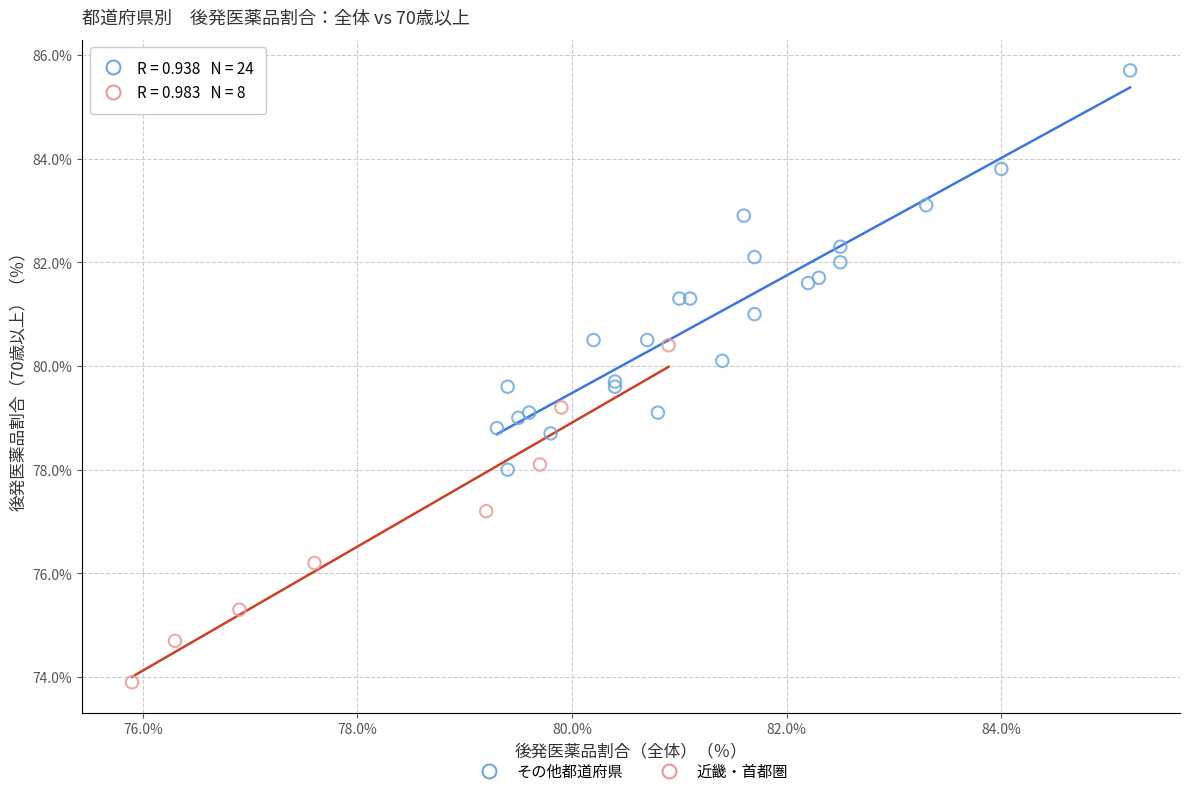

Which series has the largest Y range (max minus min)?

その他都道府県